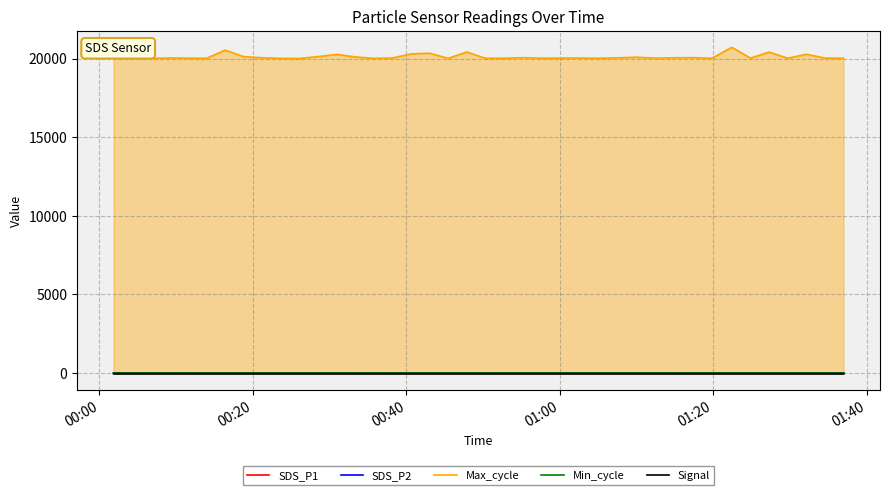

In Signal, how many points are lower than both neighbors (excluding endpoints)?

2